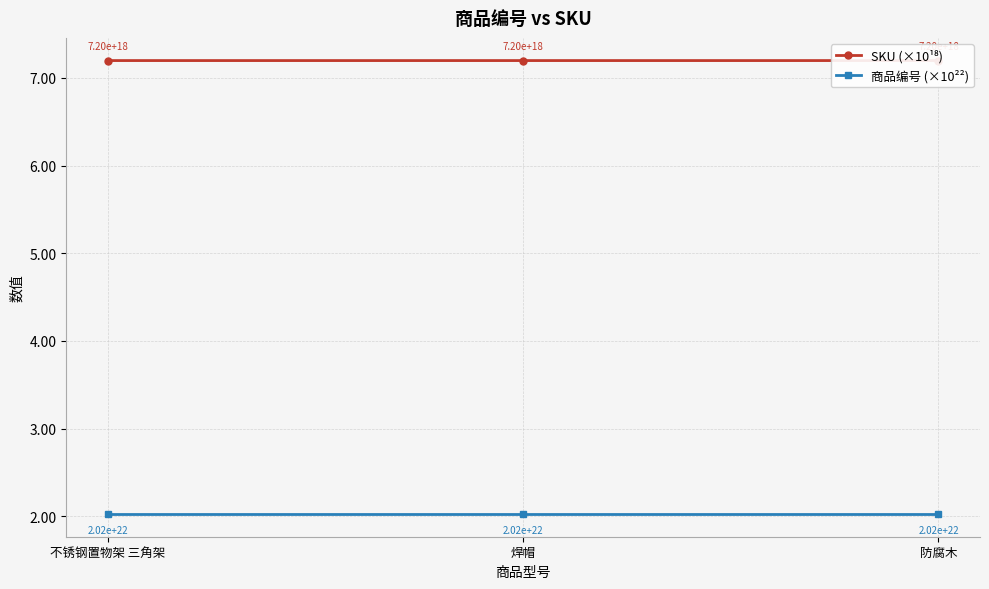

What is the average value of the 商品编号 (×10²²) series?

2.0